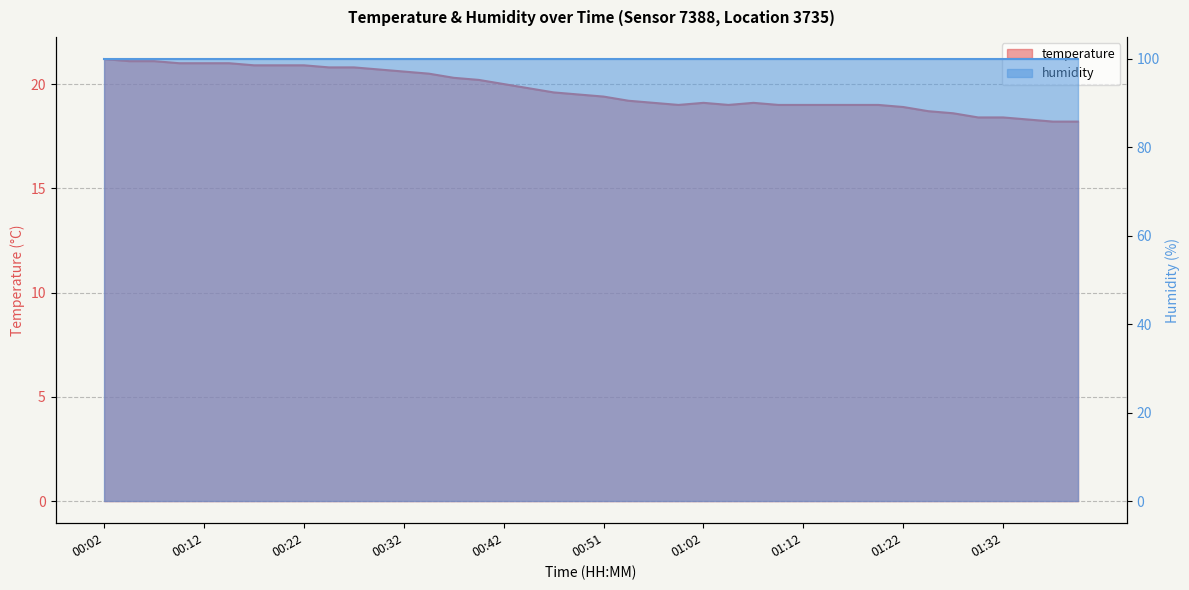

What is the label of the 8th point from the left?

00:19